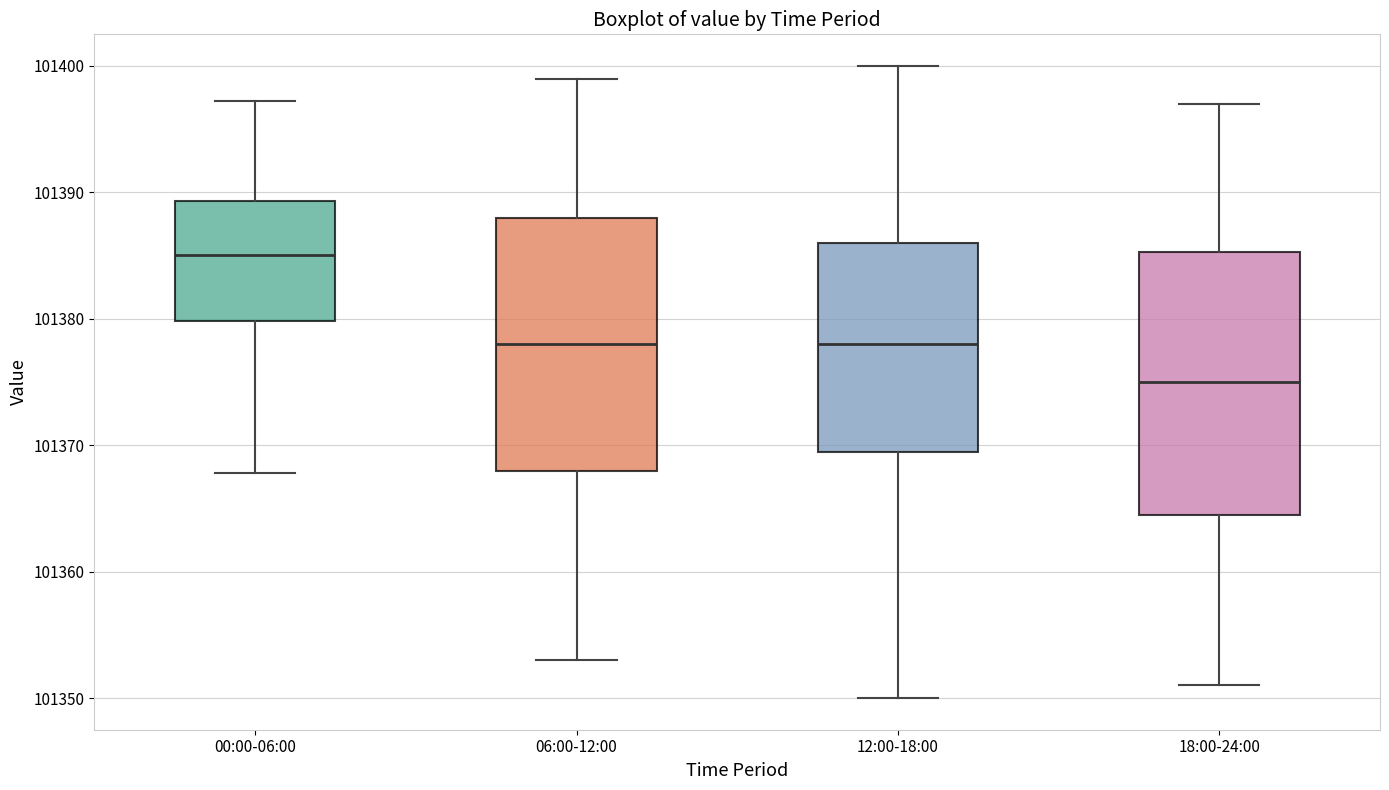

Which box has the highest median line?

00:00-06:00